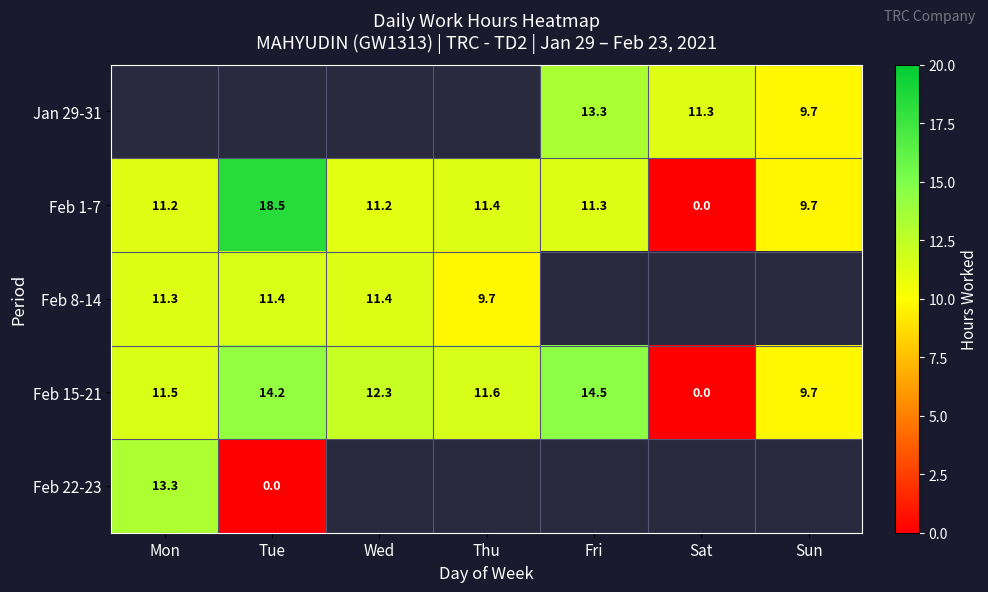

What is the highest value of the Feb 1-7 series?

18.5